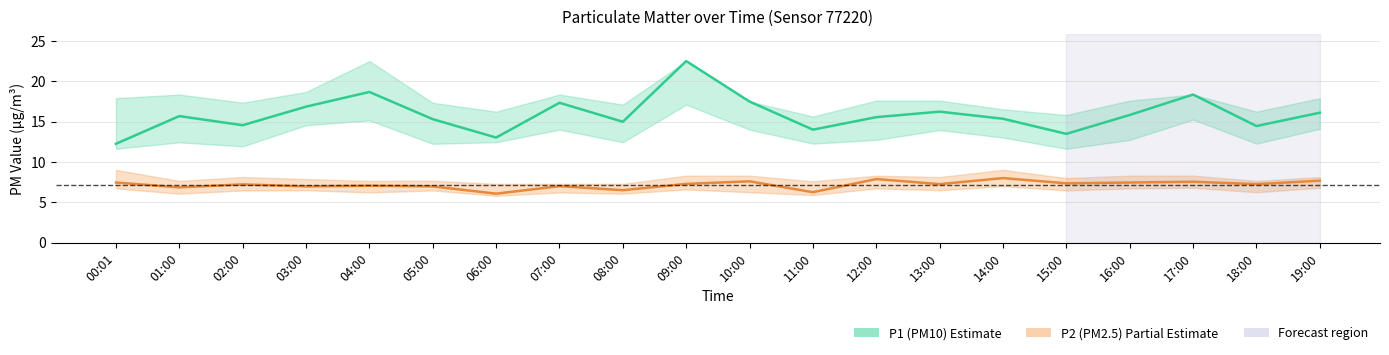

Where is the first local maximum for P1 (PM10)?

01:00